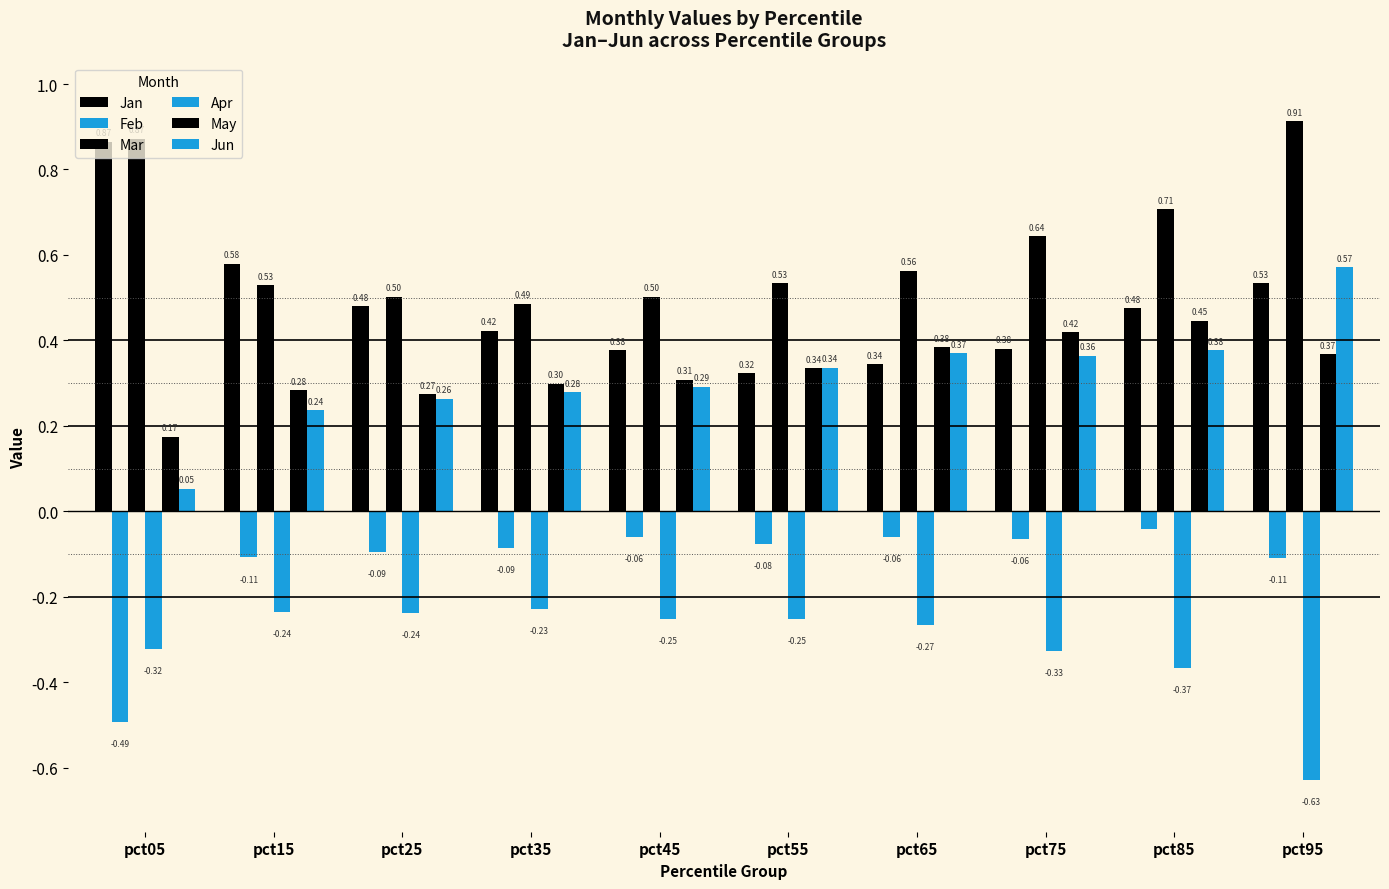

What is the sum of all Jun values?

3.1